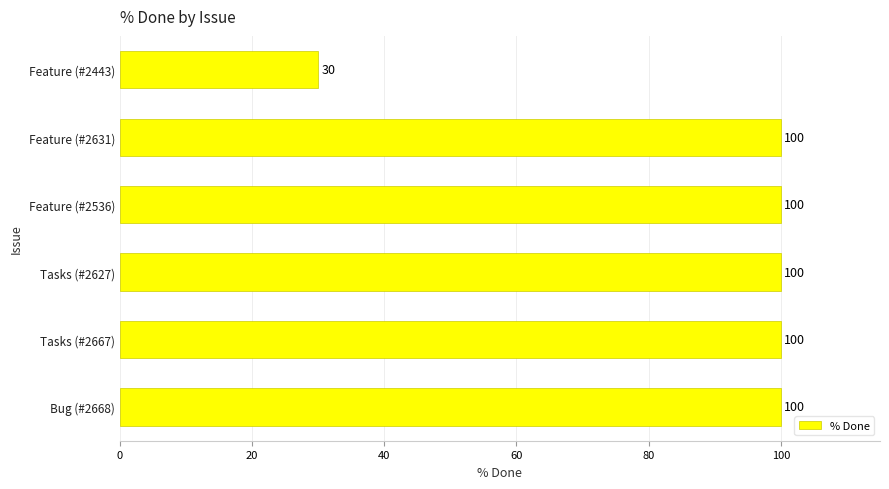

What is the approximate value at Tasks (#2667), to the nearest 5?

100